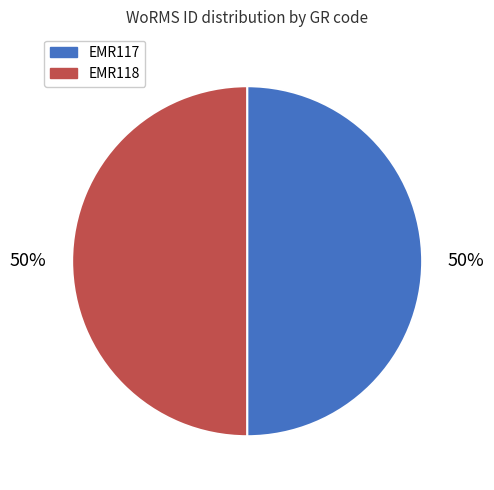

What is the ratio of the value at EMR117 to the value at EMR118?

1.0